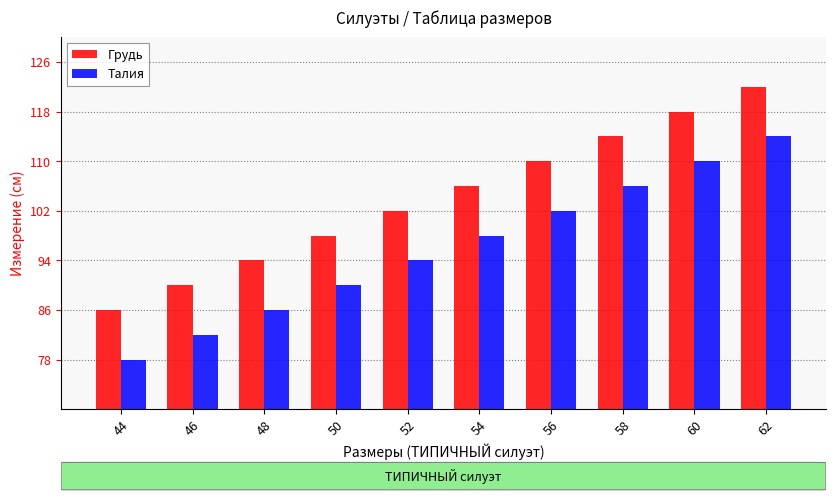

List the series in order of their overall mean, lowest first.

Талия, Грудь